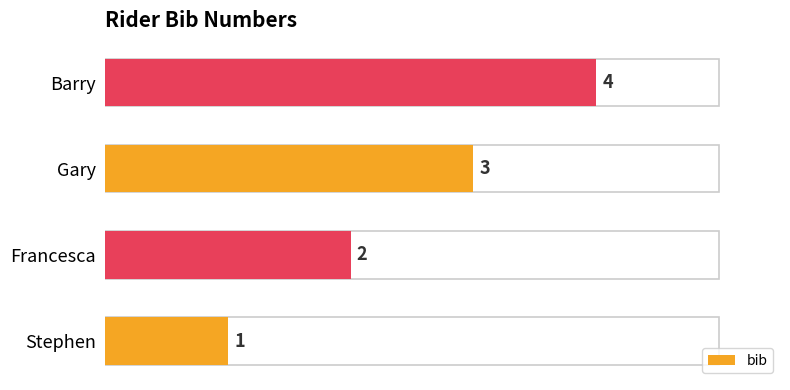

What is the change in value from Francesca to Barry?

+2